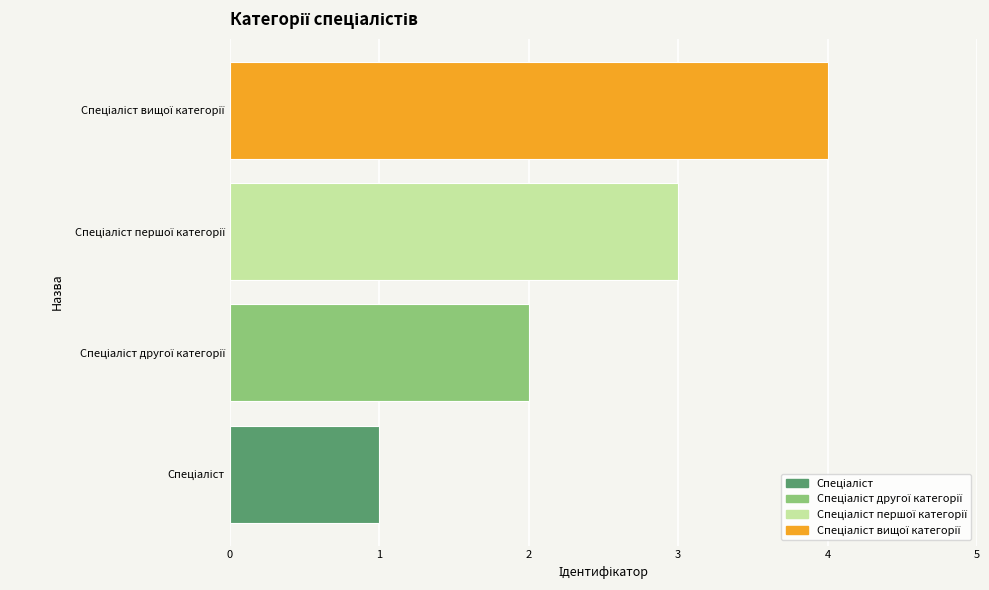

How many data points does each series have?

4